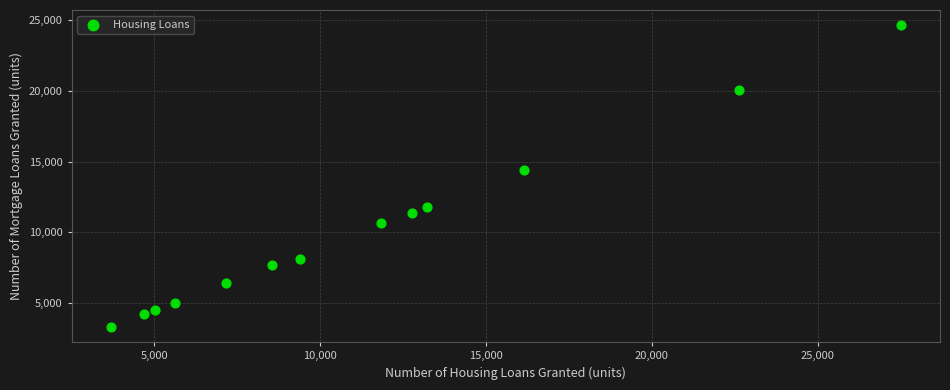

What is the range of X values (max minus min)?

23795